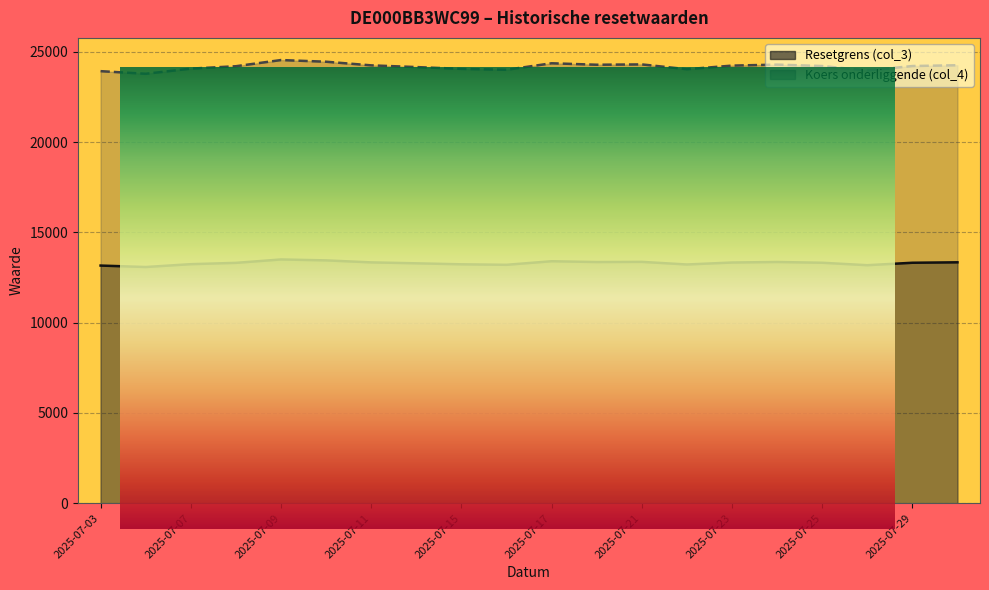

What is the value of the Koers onderliggende (col_4) point at the 6th from the left?

24456.8